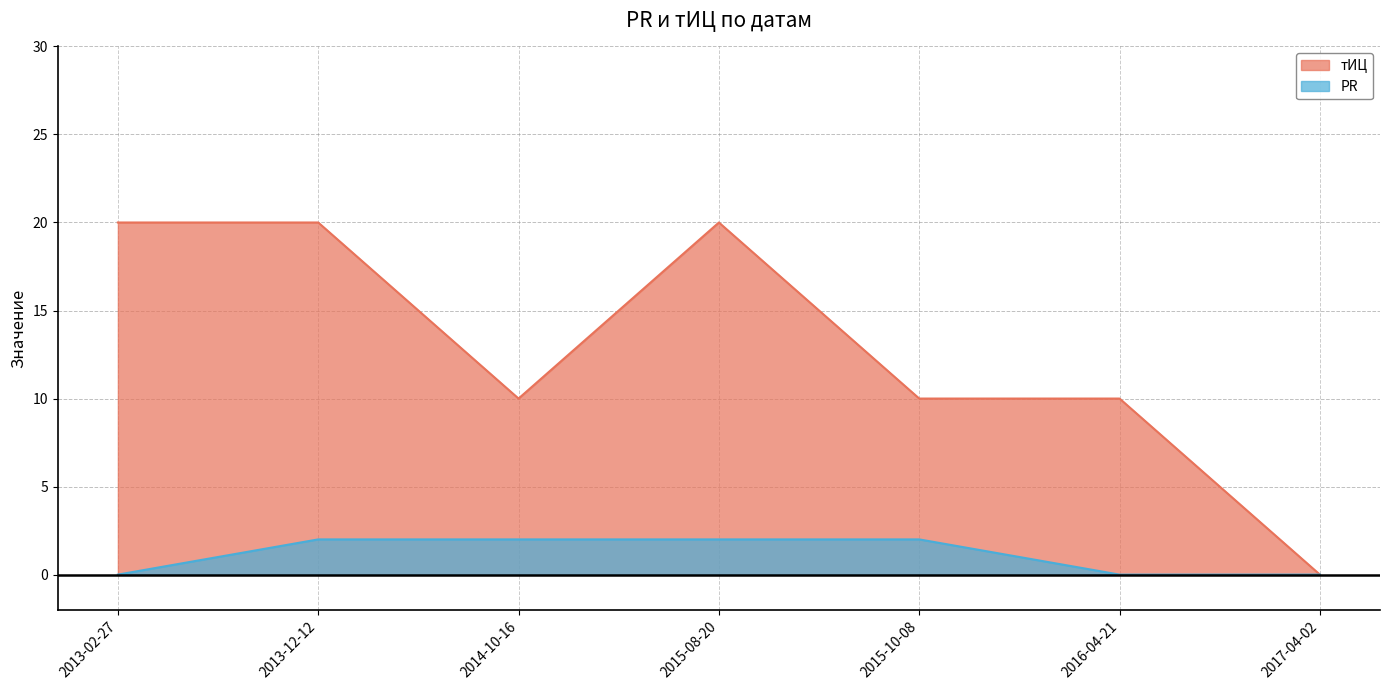

How many values in the тИЦ series exceed 10?

3